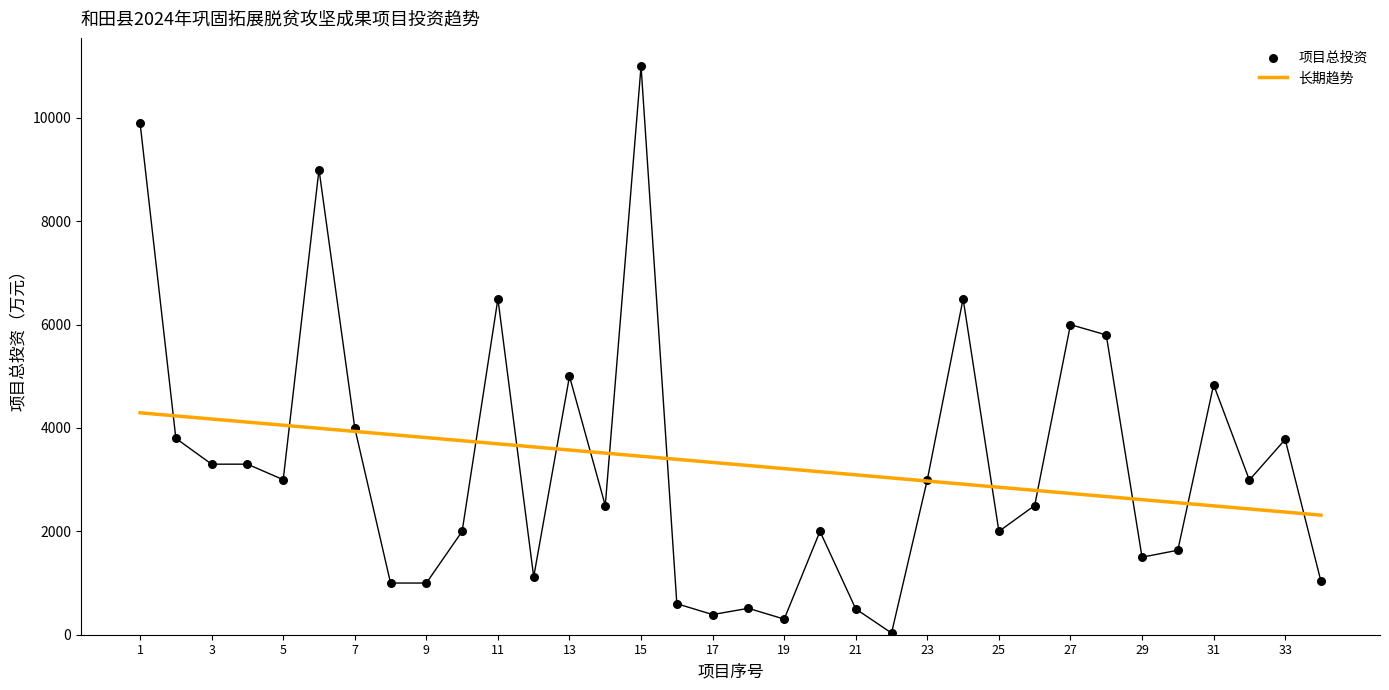

Which series has the largest total across all categories?

长期趋势